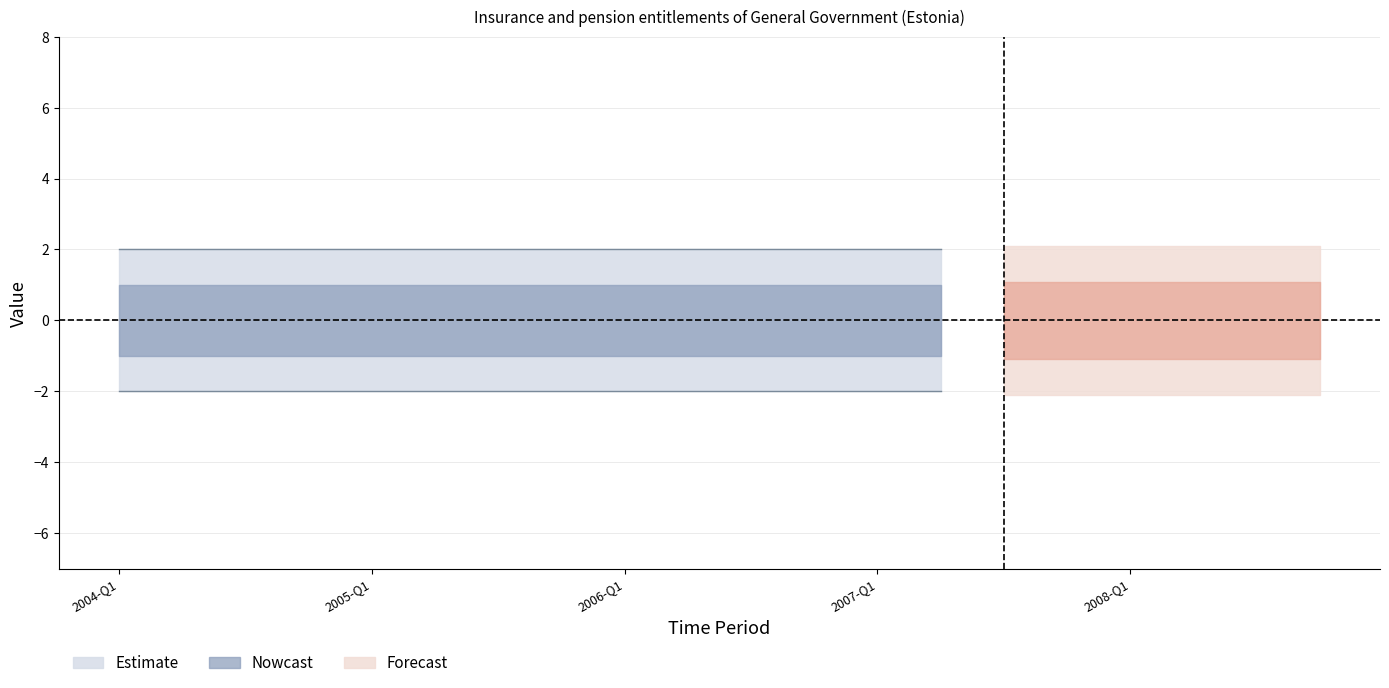

What is the label of the 13th point from the left?

2007-Q1